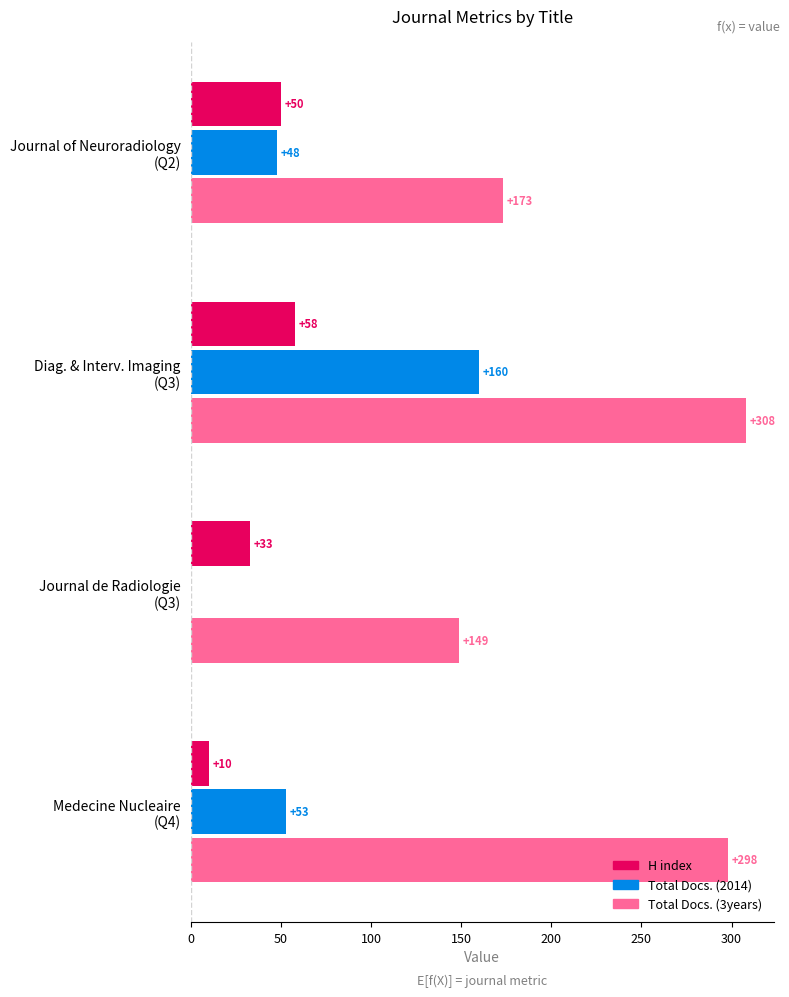

Which series has the largest total across all categories?

Total Docs. (3years)